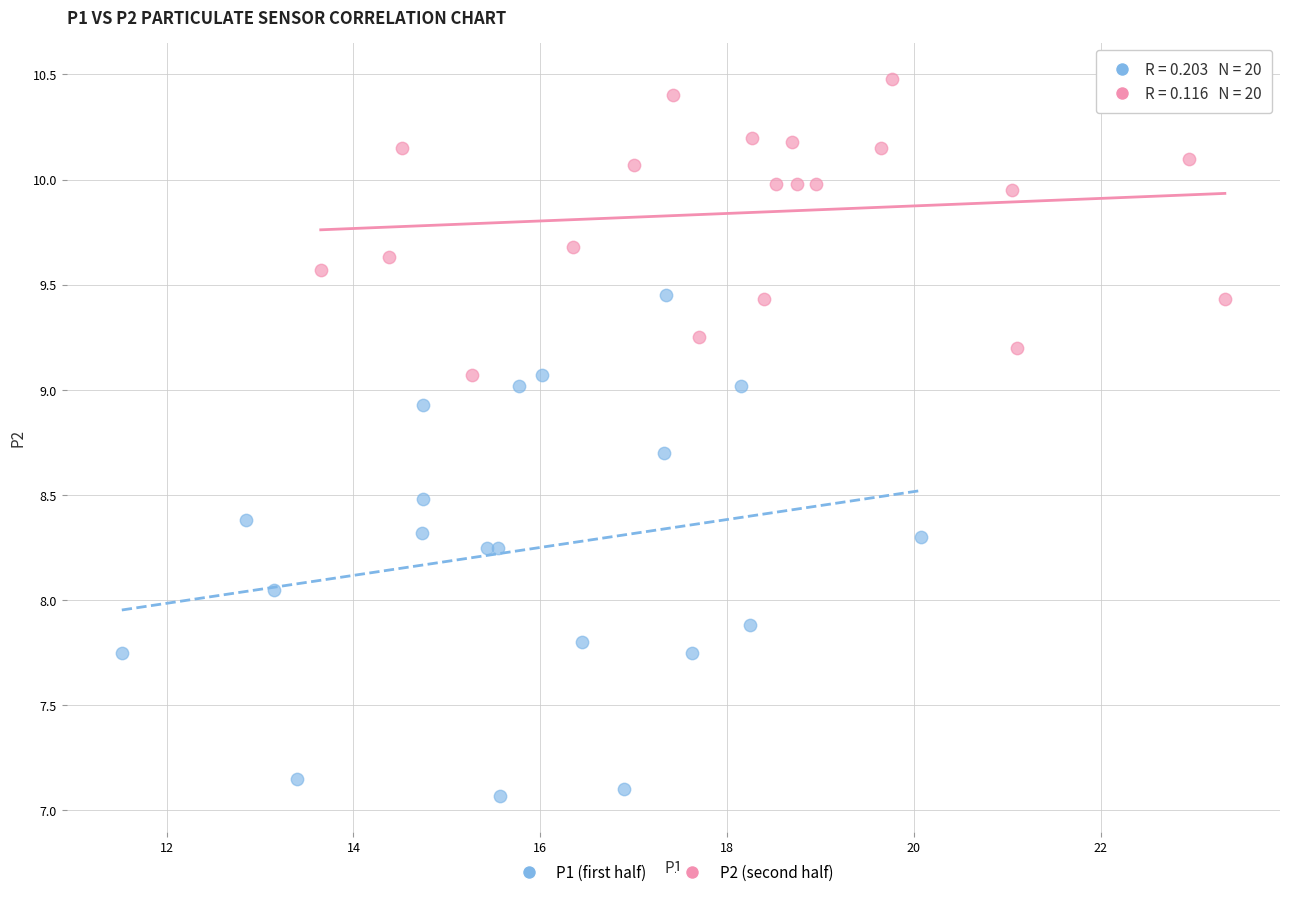

Which series contains the highest Y value?

P2 (second half)